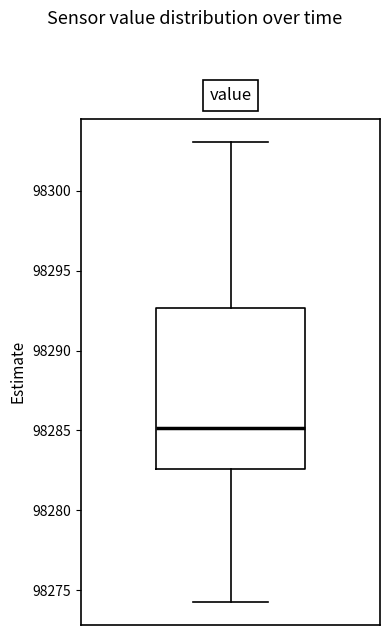

Read this box plot against the y-axis: the position of the median line, the range covered by the box, and the ends of both whiskers. The values are not printed on the chart, so give them approximately, as read against the axis.

median 98285.0, box 98282.5 to 98292.5, whiskers 98274.5 to 98303.0